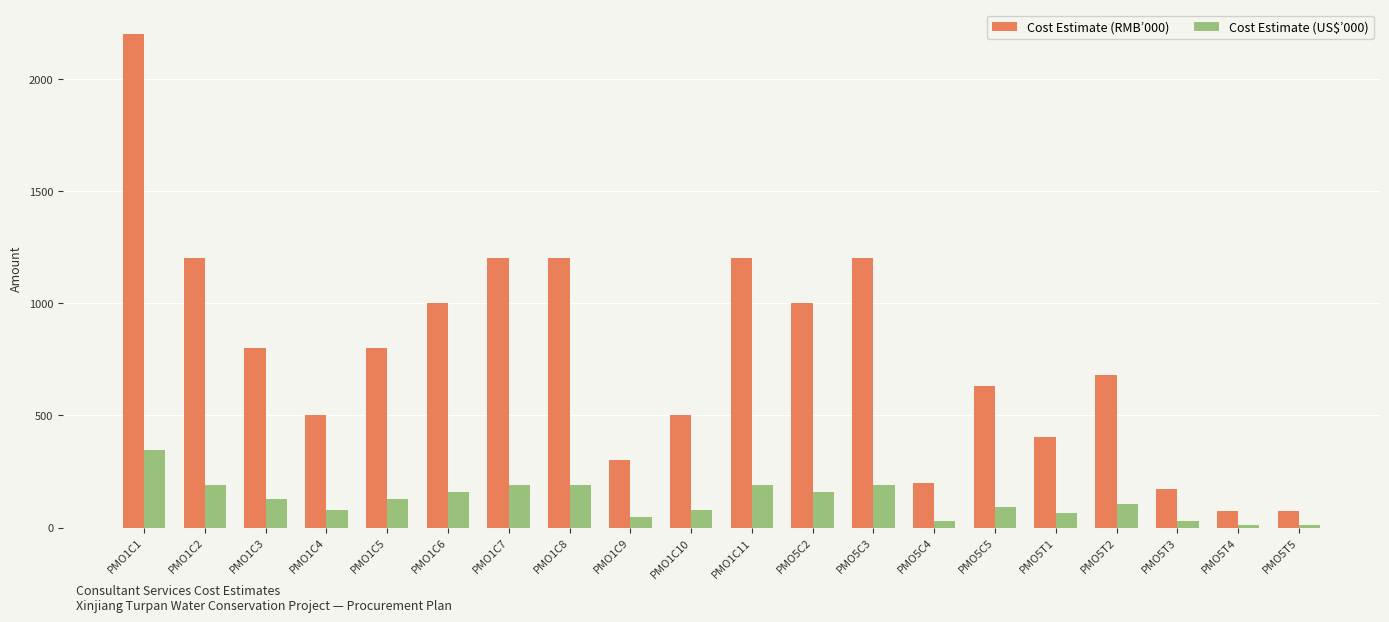

What is the spread (max minus min) of values at PMO5C3?

1012.0